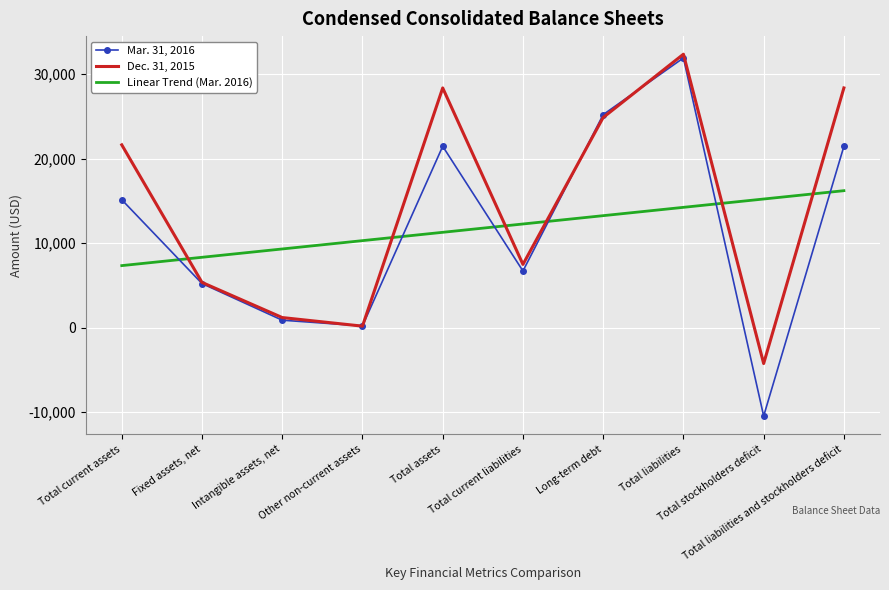

What is the approximate value of Mar. 31, 2016 at Total current assets?

15133.0